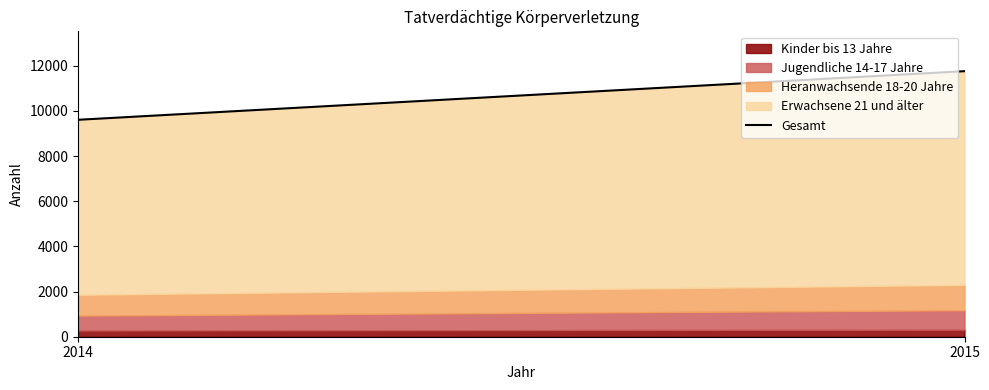

What is the sum of all values?

21365